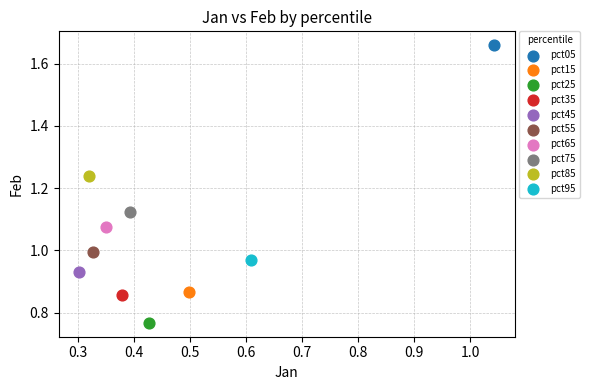

What are all the series names shown in the legend?

pct05, pct15, pct25, pct35, pct45, pct55, pct65, pct75, pct85, pct95